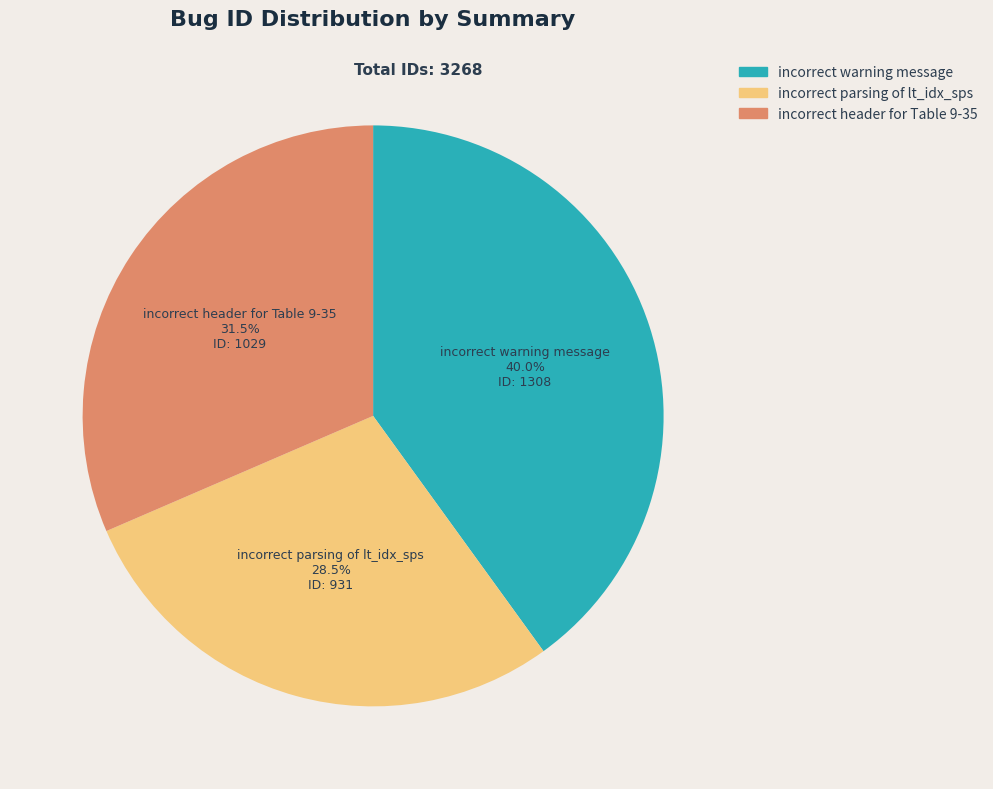

Rank the categories by value from lowest to highest.

incorrect parsing of lt_idx_sps, incorrect header for Table 9-35, incorrect warning message